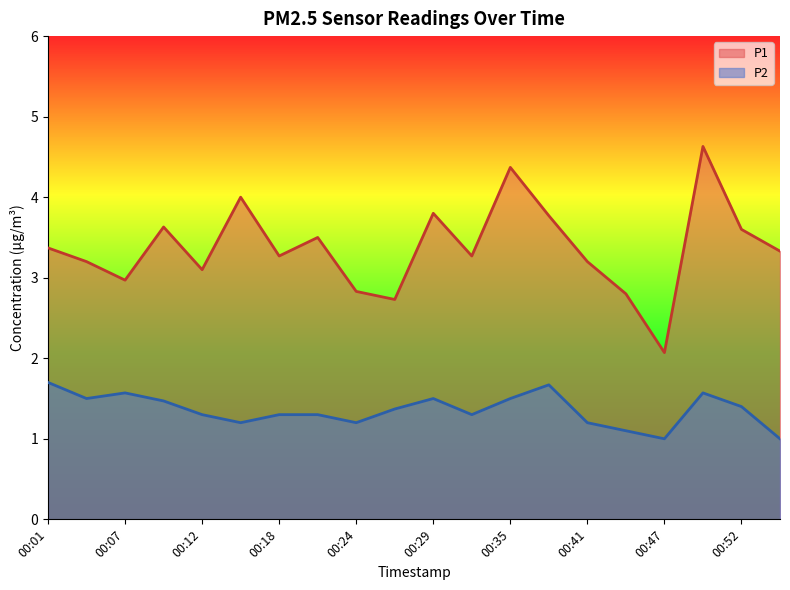

At which category is the sum across all series the highest?

00:49